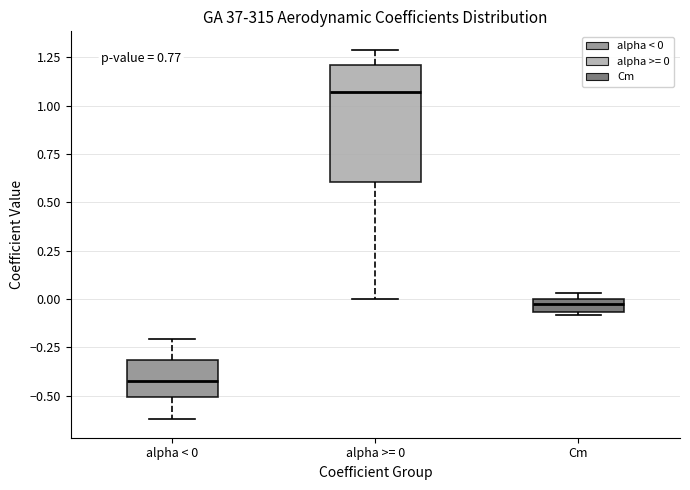

Which box is the tallest, from its lower edge to its upper edge?

alpha >= 0